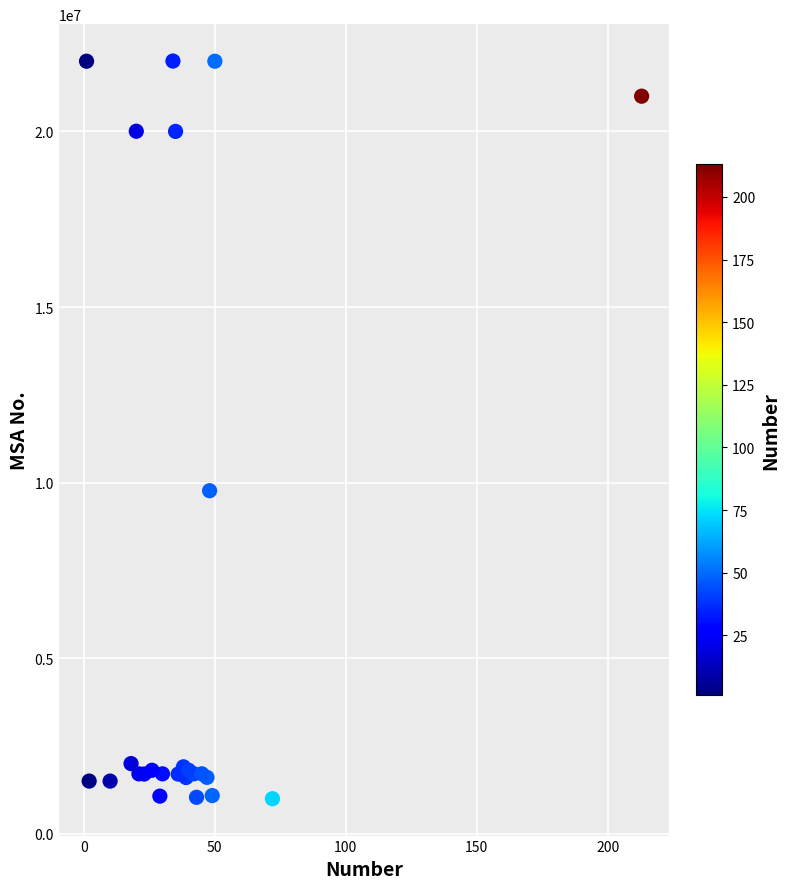

What Y value in the scatter plot is closest to 11503531?

9771418